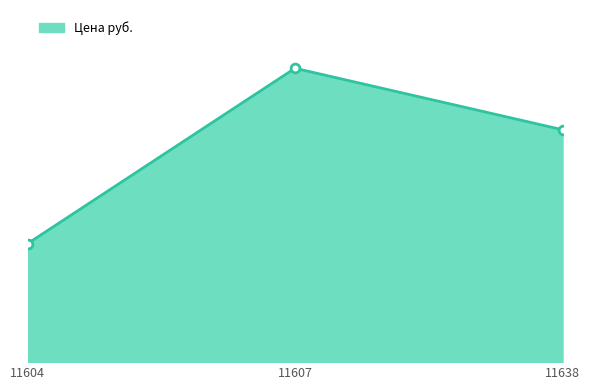

What is the ratio of the value at 11638 to the value at 11604?

2.0